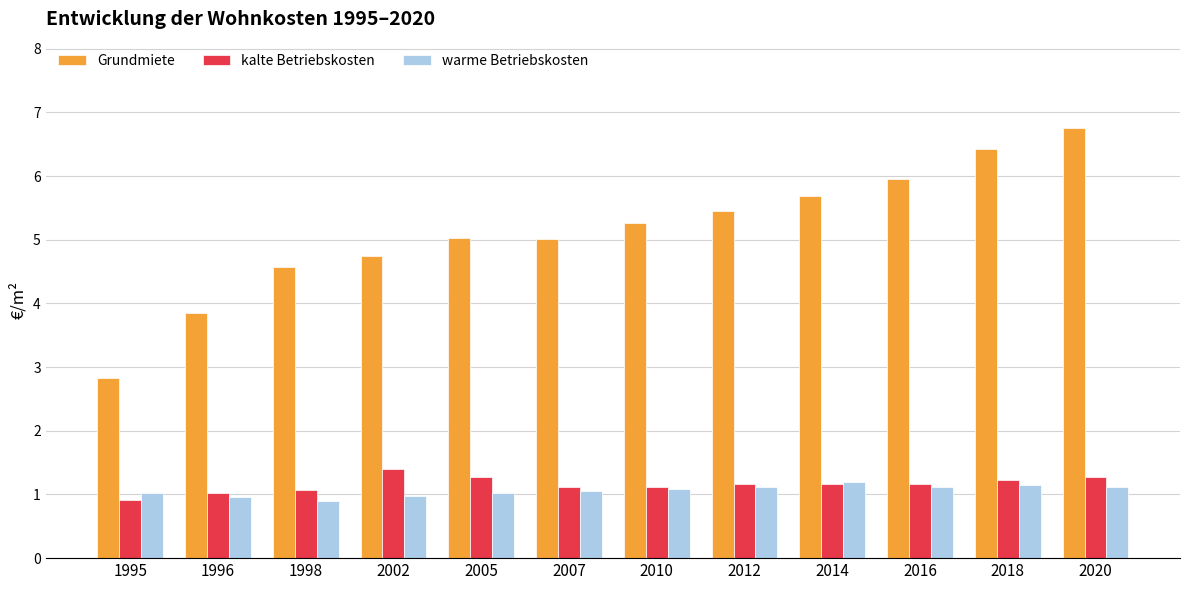

Read the Grundmiete value at 2007.

5.0